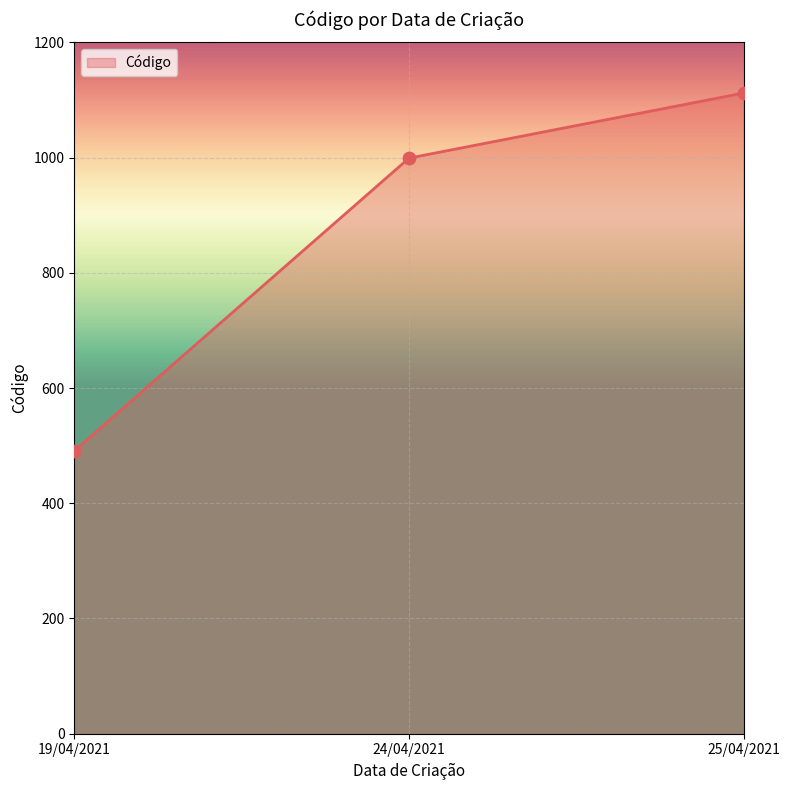

Approximately how many times larger is the value at 19/04/2021 compared to 24/04/2021?

0.5